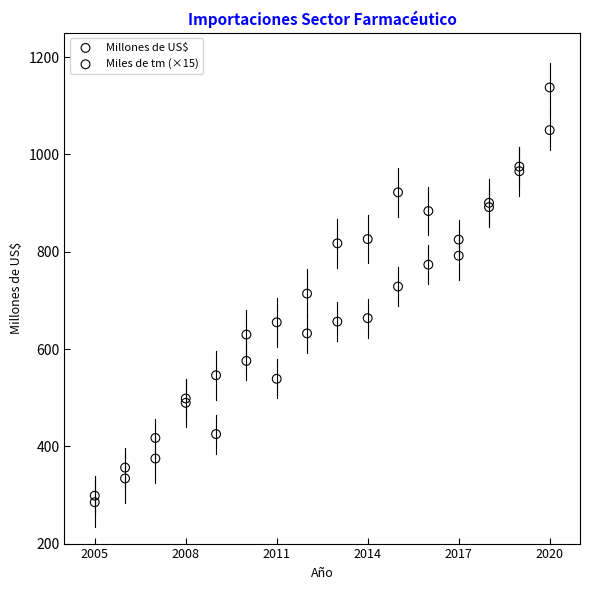

Which series reaches the minimum Y coordinate?

Millones de US$